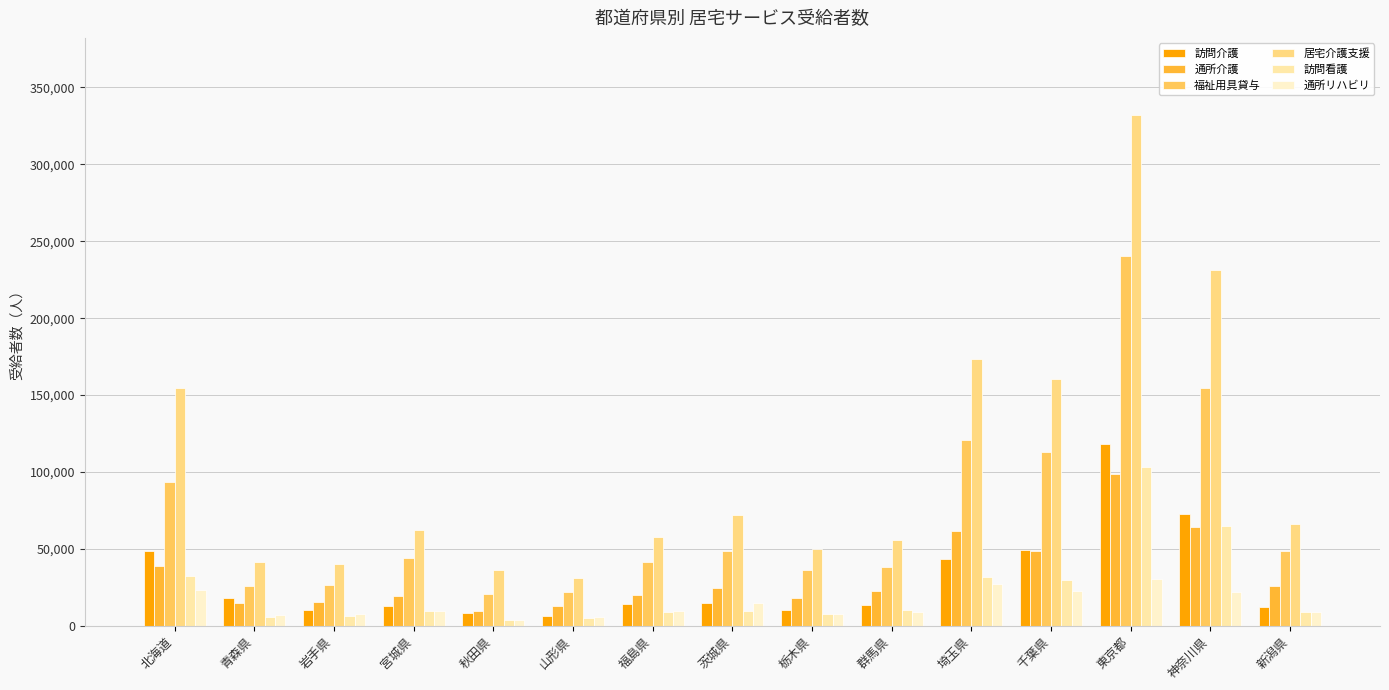

At which category does the chart reach its minimum across all series?

秋田県